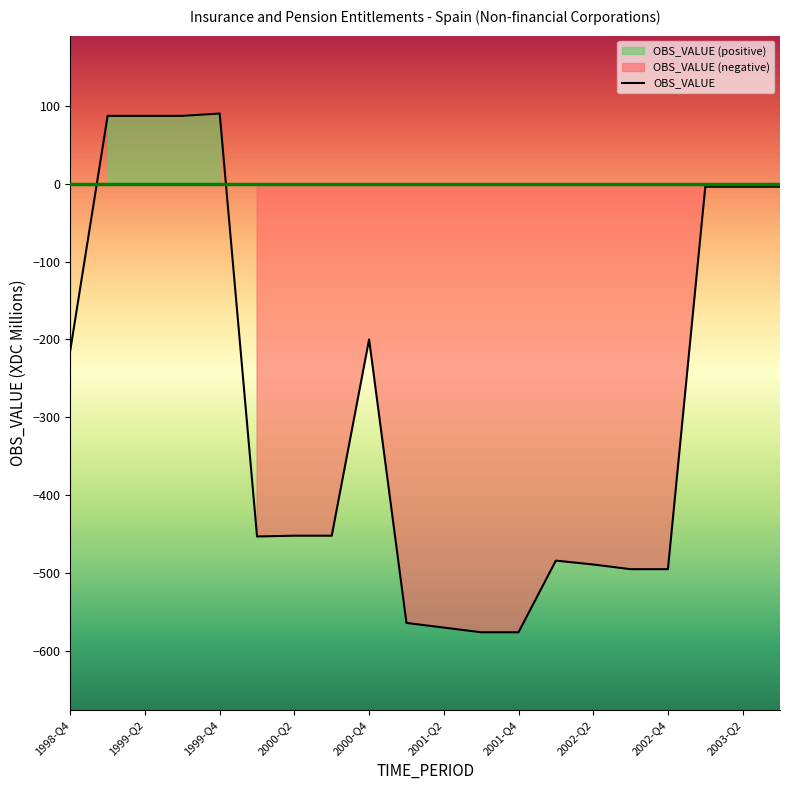

How many lines are shown in the chart?

1